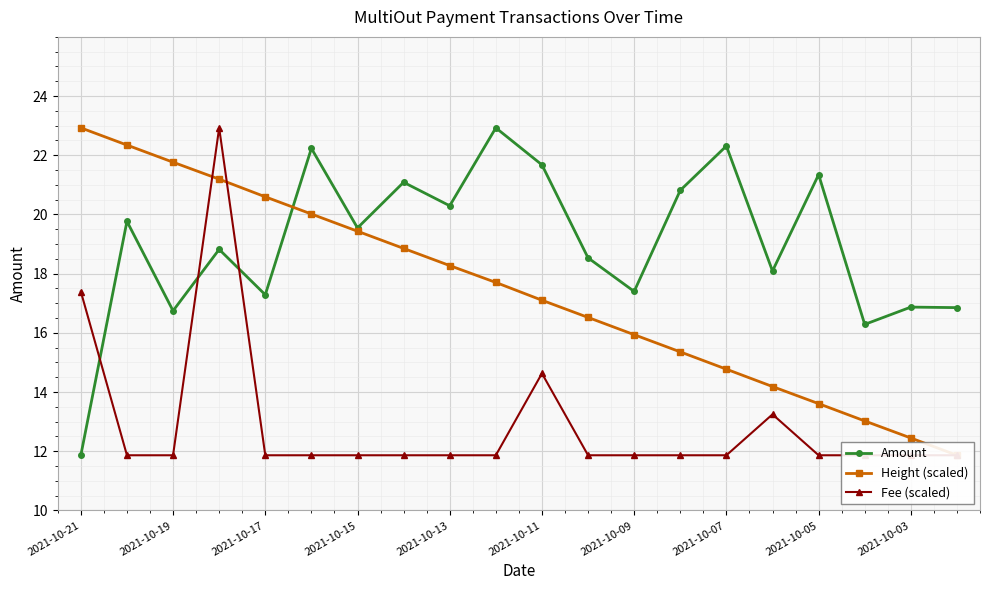

What is the highest value of the Amount series?

22.9